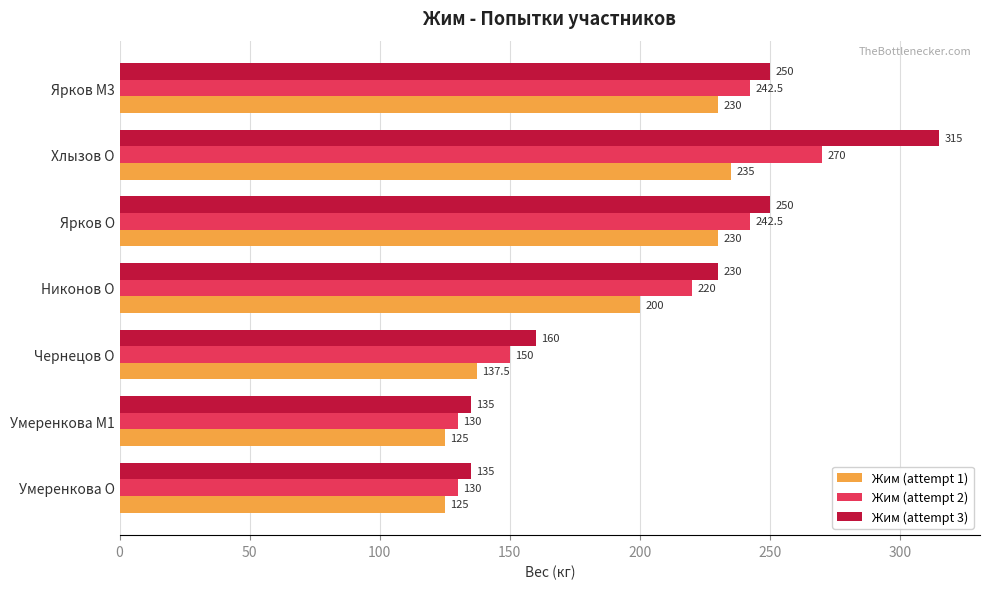

What is the difference between the second highest and minimum values in the Жим (attempt 1) series?

105.0